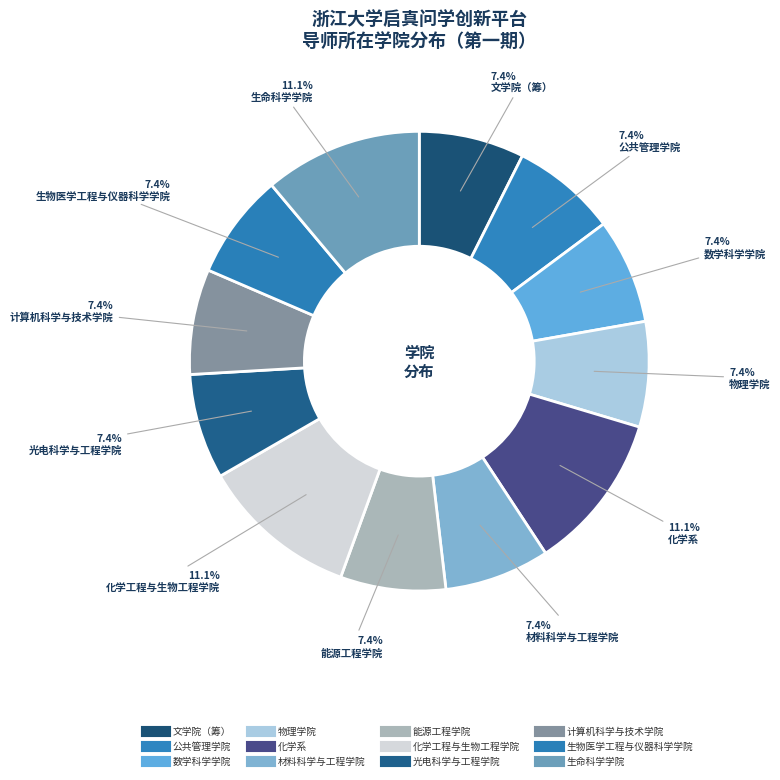

How many segments does this pie chart have?

12